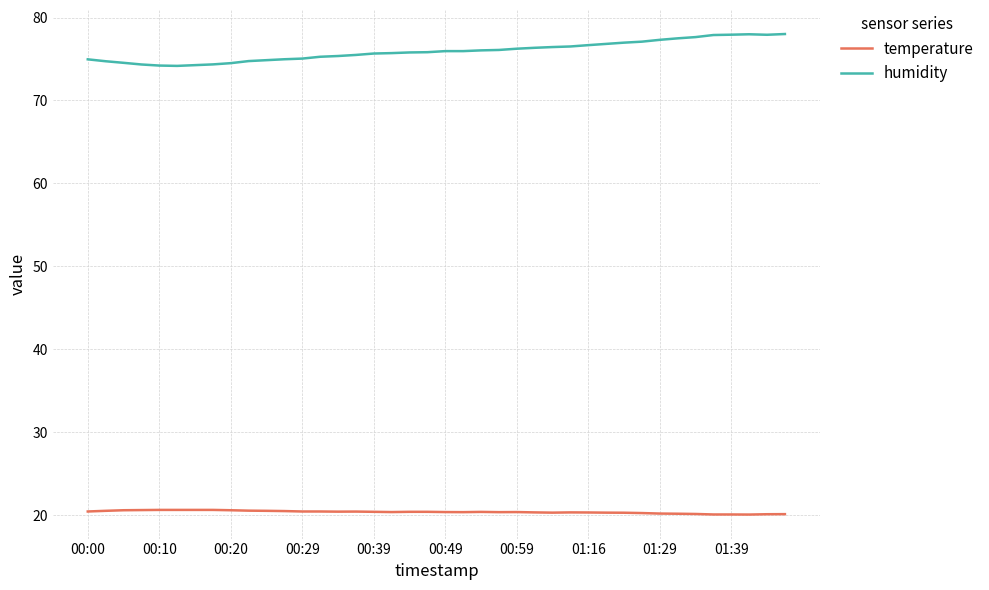

True or false: temperature and humidity cross at least once.

False